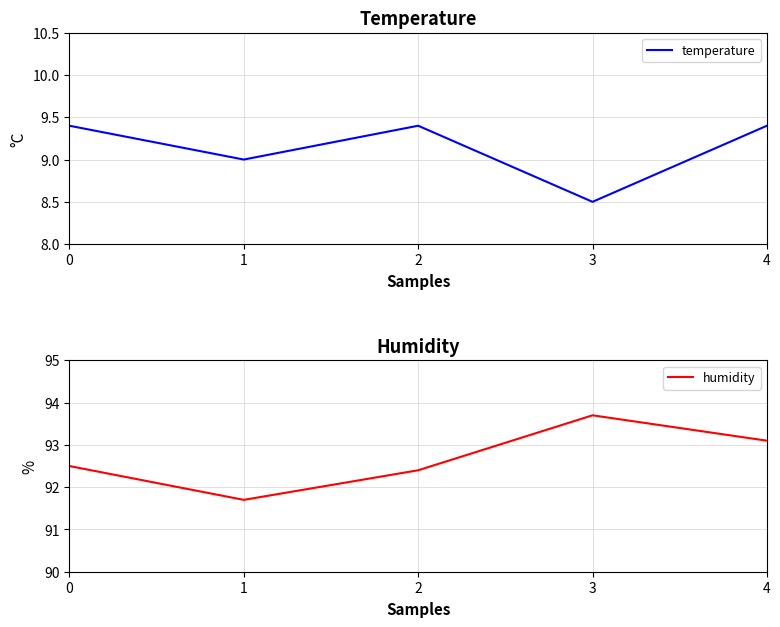

The temperature series shows 9.4 at 4. True or false?

True